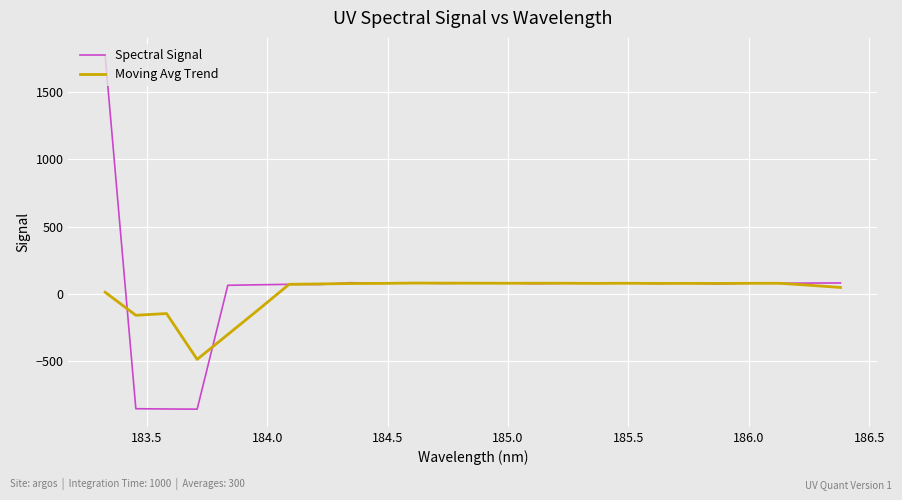

How many positive values does the Spectral Signal series have?

22